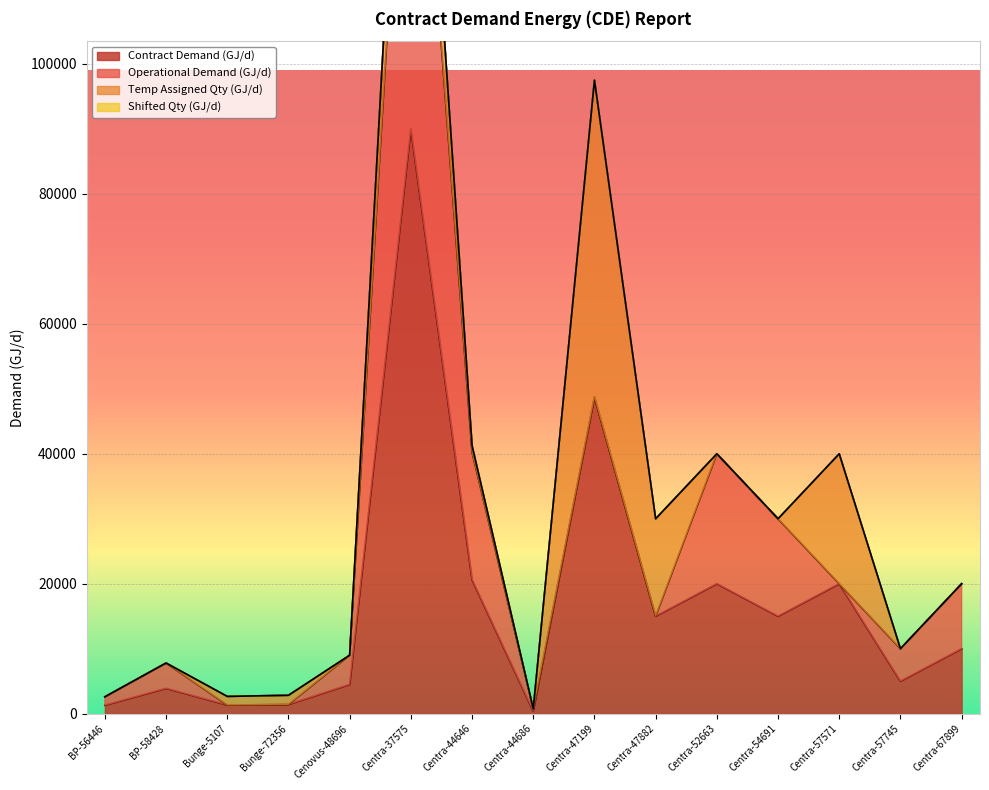

At which label does Operational Demand (GJ/d) reach its peak?

Centra-37575